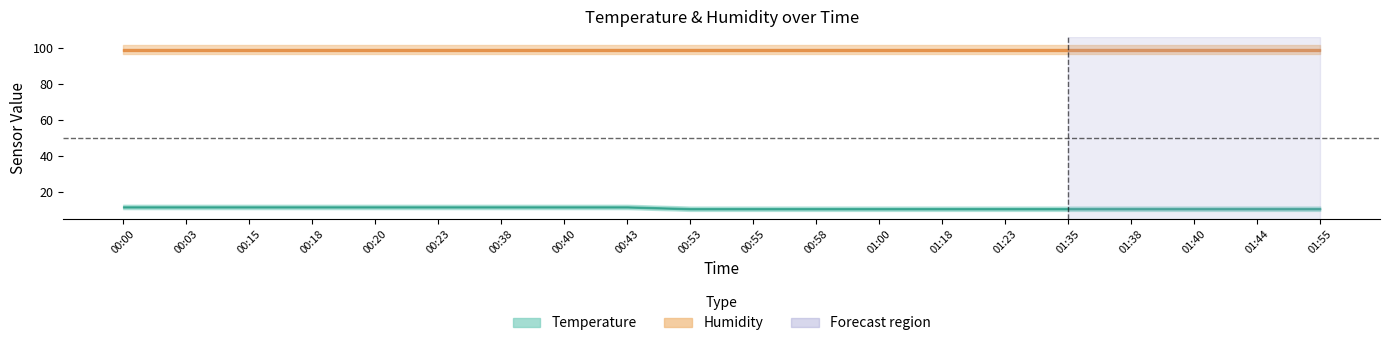

At how many categories does at least one series exceed 35?

20